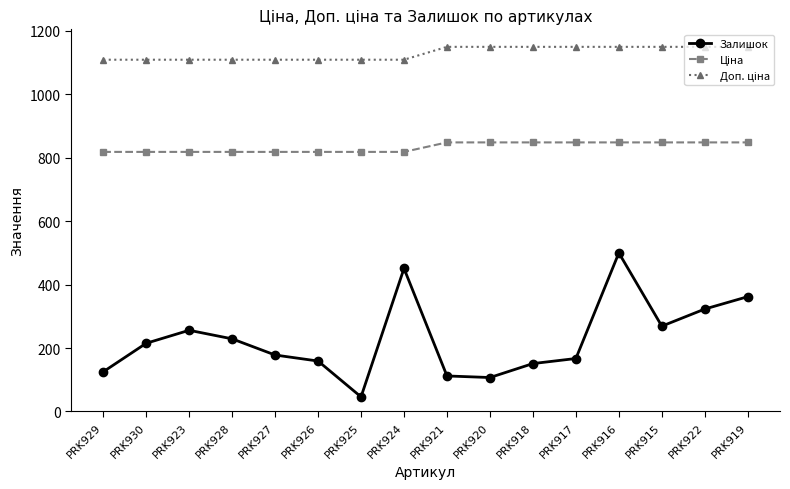

Count the number of categories in the chart.

16